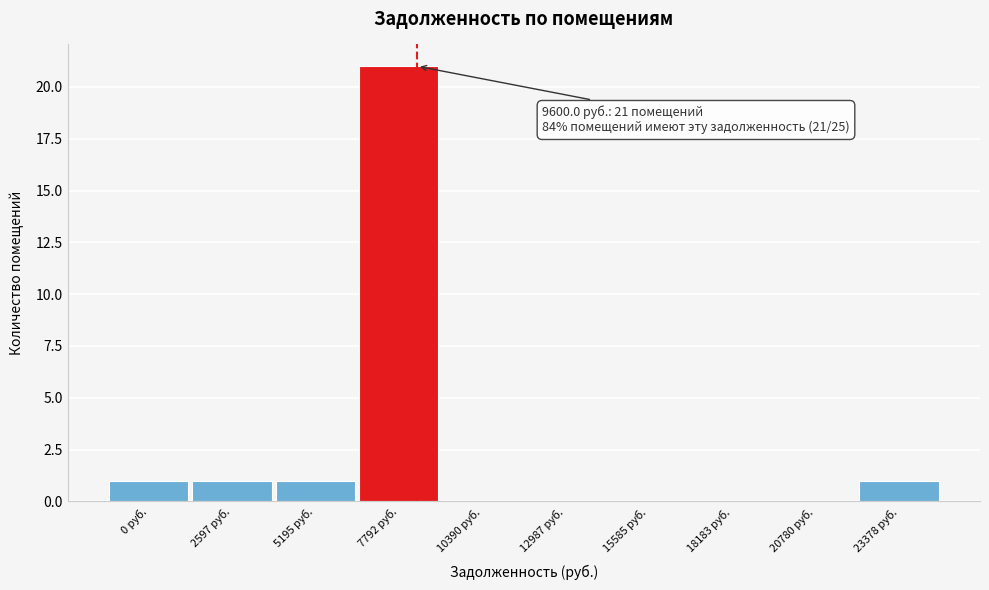

Reading left to right, extract all data points from this chart.

0 руб.=1	2597 руб.=1	5195 руб.=1	7792 руб.=21	10390 руб.=0	12987 руб.=0	15585 руб.=0	18183 руб.=0	20780 руб.=0	23378 руб.=1